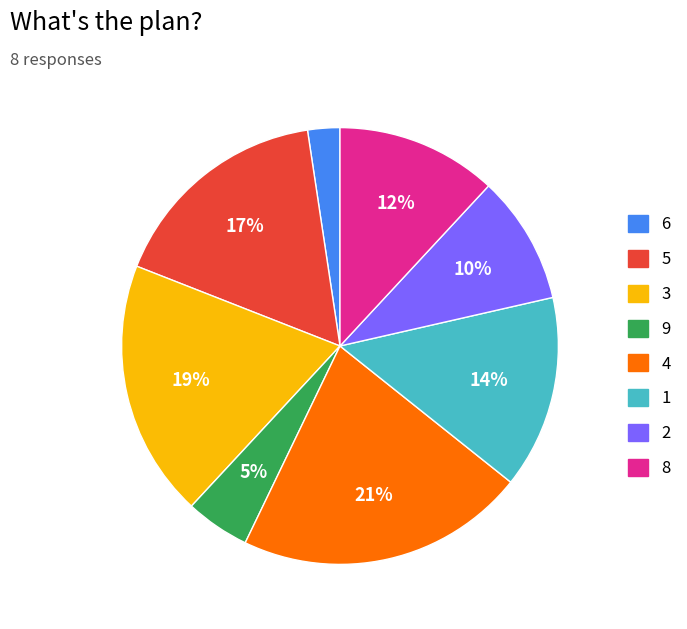

What is the ratio of the value at 8 to the value at 3?

0.6